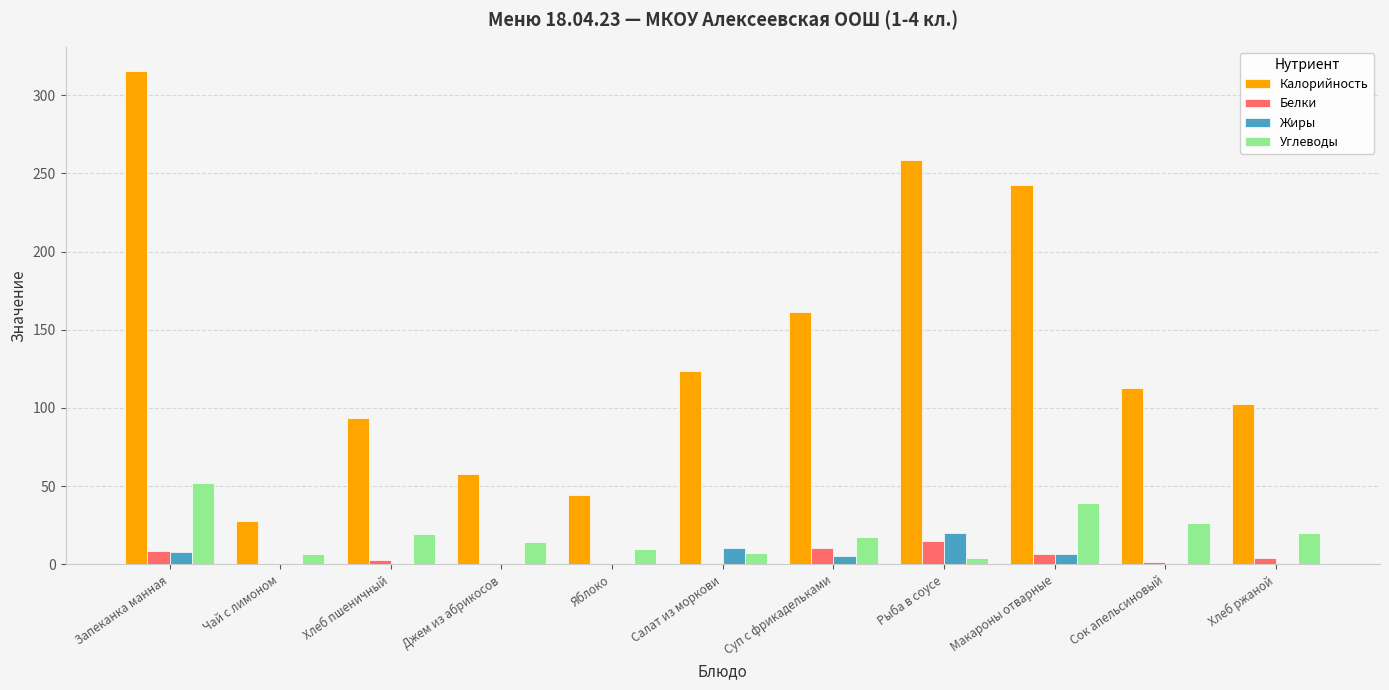

The value of Калорийность at Яблоко is 72.6. True or false?

False